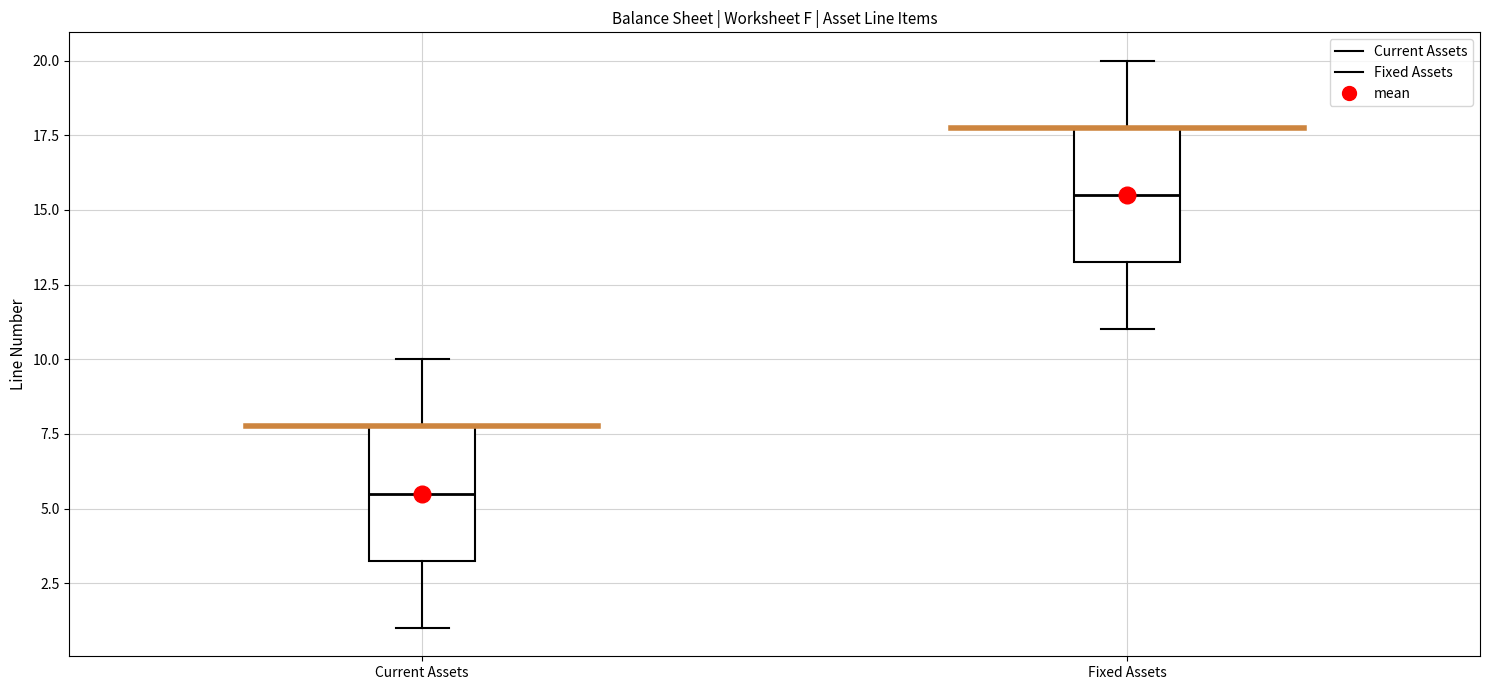

Where does the upper whisker of the box for Current Assets end on the y-axis? The values are not printed on the chart, so give them approximately, as read against the axis.

10.0